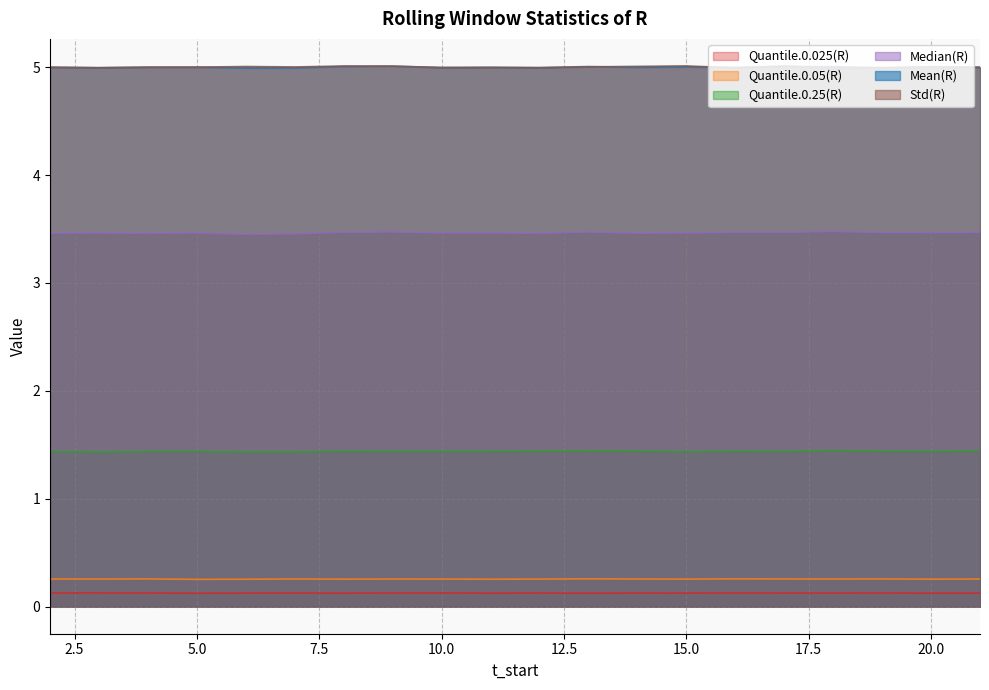

Count the number of categories in the chart.

20